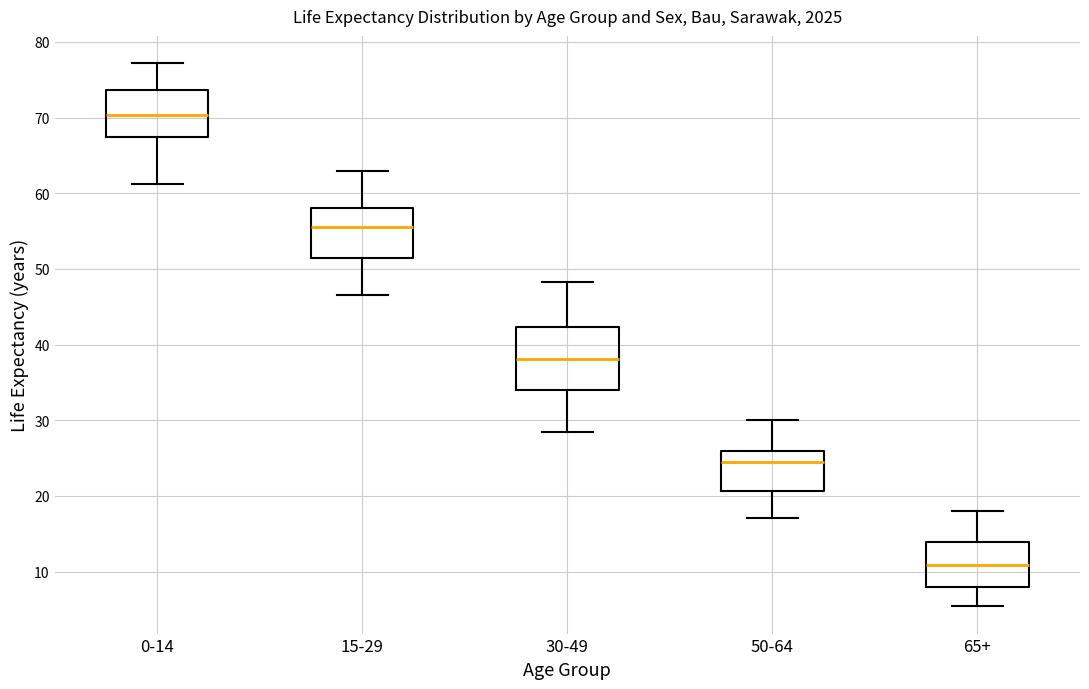

Comparing the boxes themselves (not the whiskers), which one is the tallest?

30-49